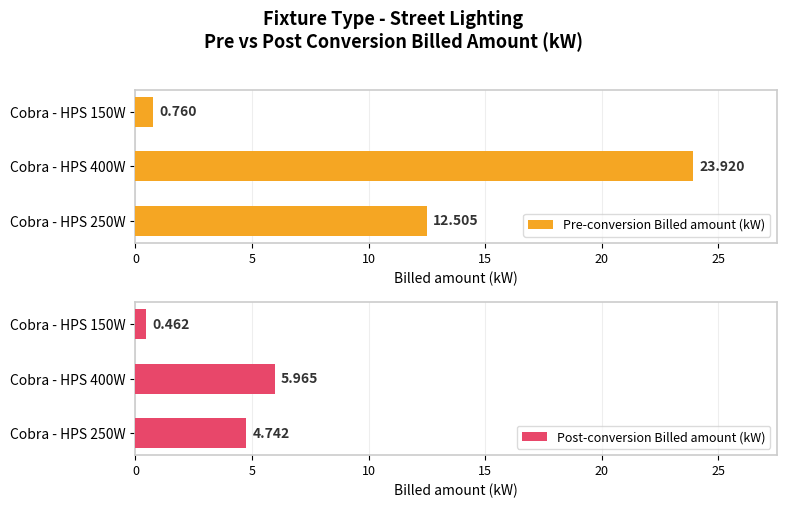

Is it true that Post-conversion Billed amount (kW) equals 4.7 at Cobra - HPS 250W?

True